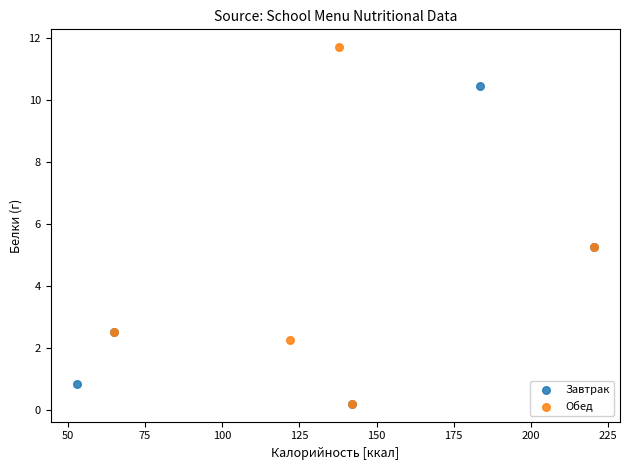

Which series has the largest Y range (max minus min)?

Обед